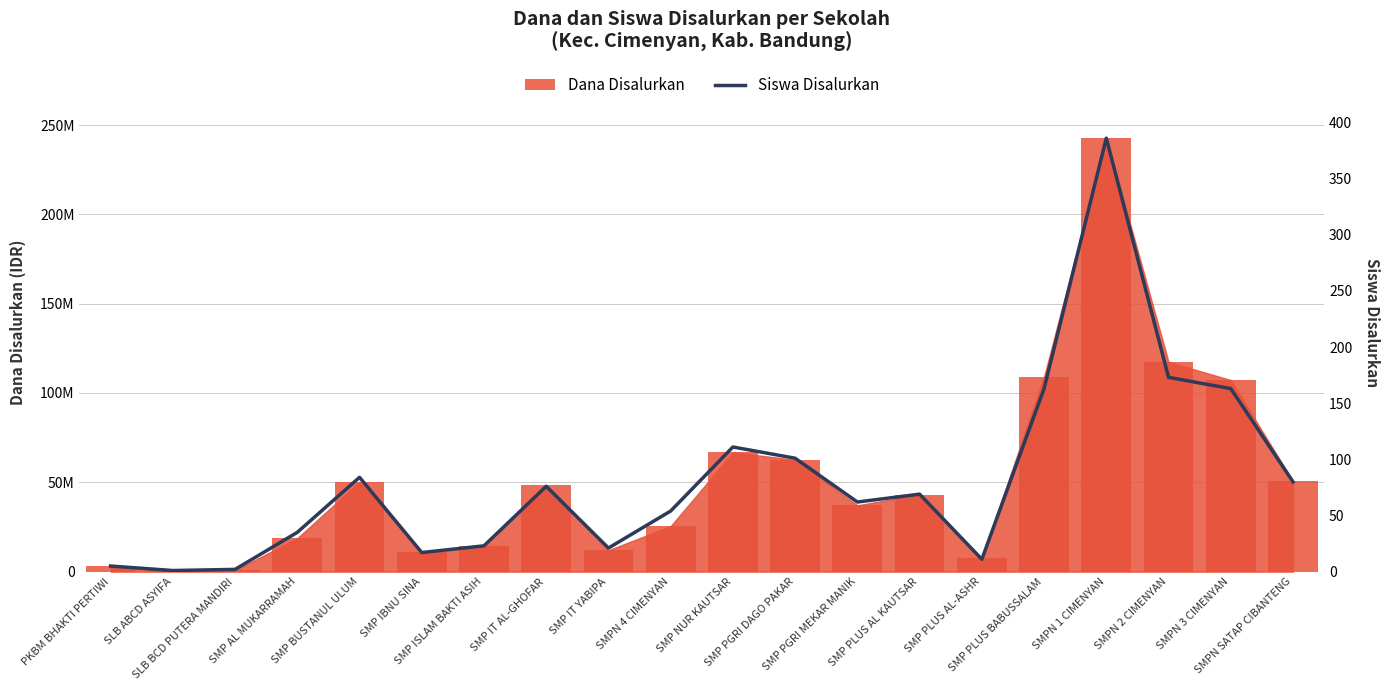

Which label corresponds to the smallest value in the chart?

SLB ABCD ASYIFA